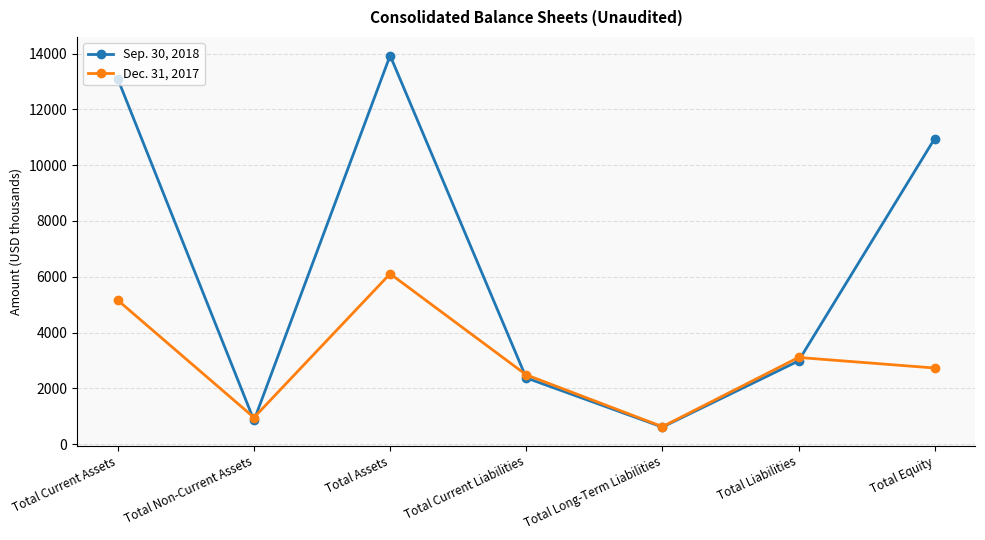

Which category has the highest value in the Sep. 30, 2018 series?

Total Assets